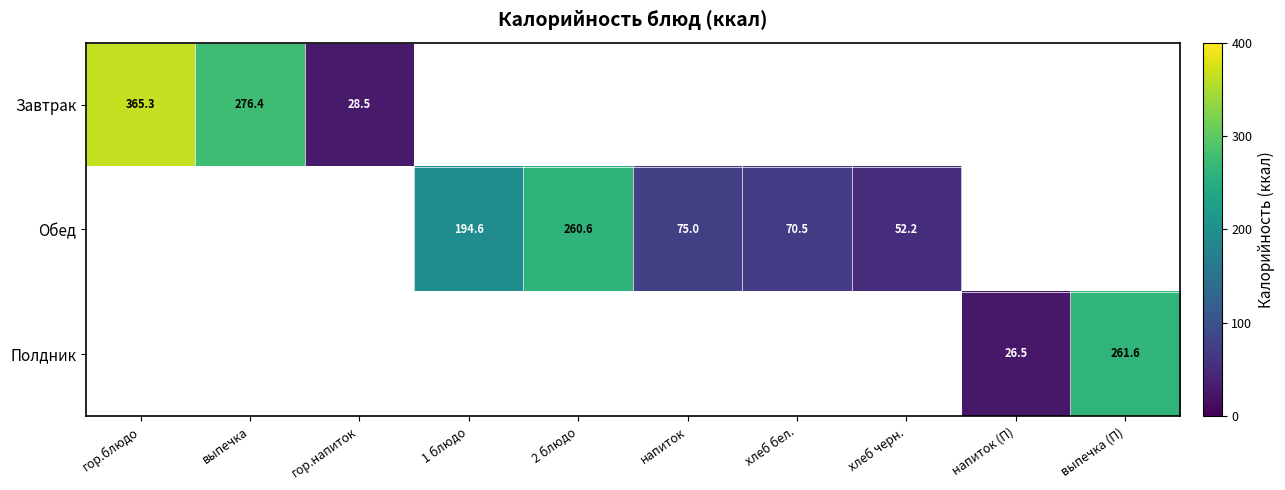

Which series has the largest range (max minus min)?

Завтрак